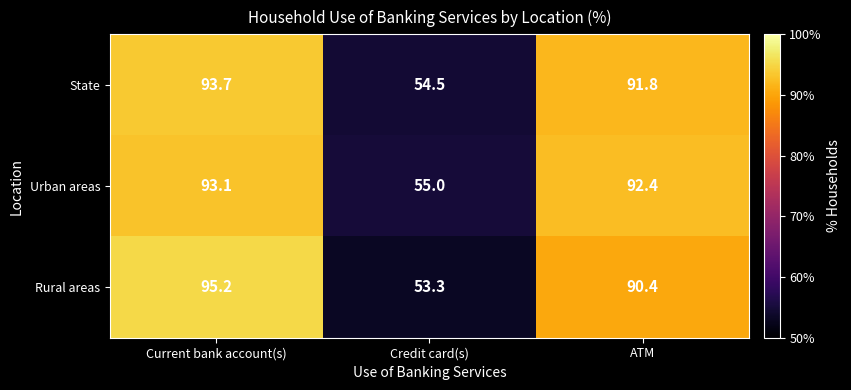

Read the Urban areas value at Current bank account(s).

93.1